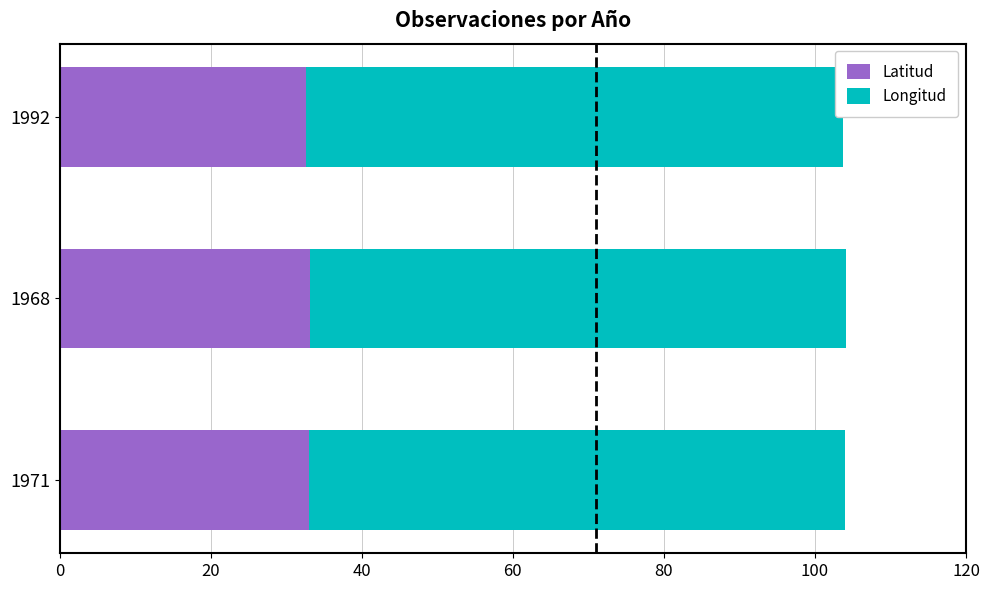

Which series has the widest spread of values?

Latitud